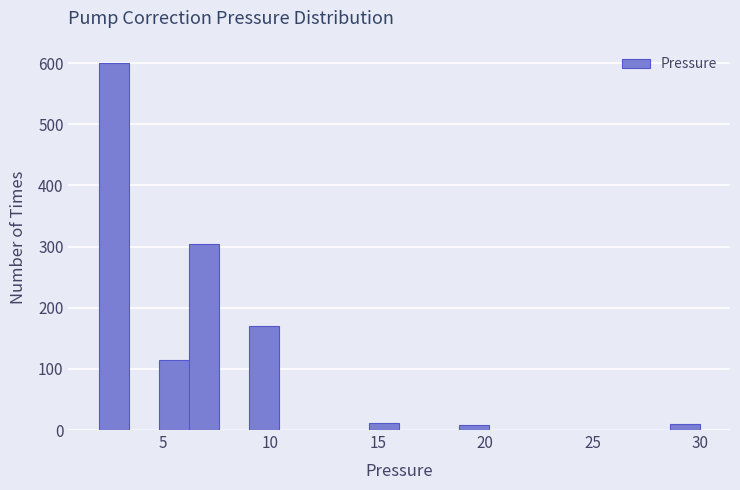

Read against the x-axis, roughly where is the centre of the tallest bar?

2.5